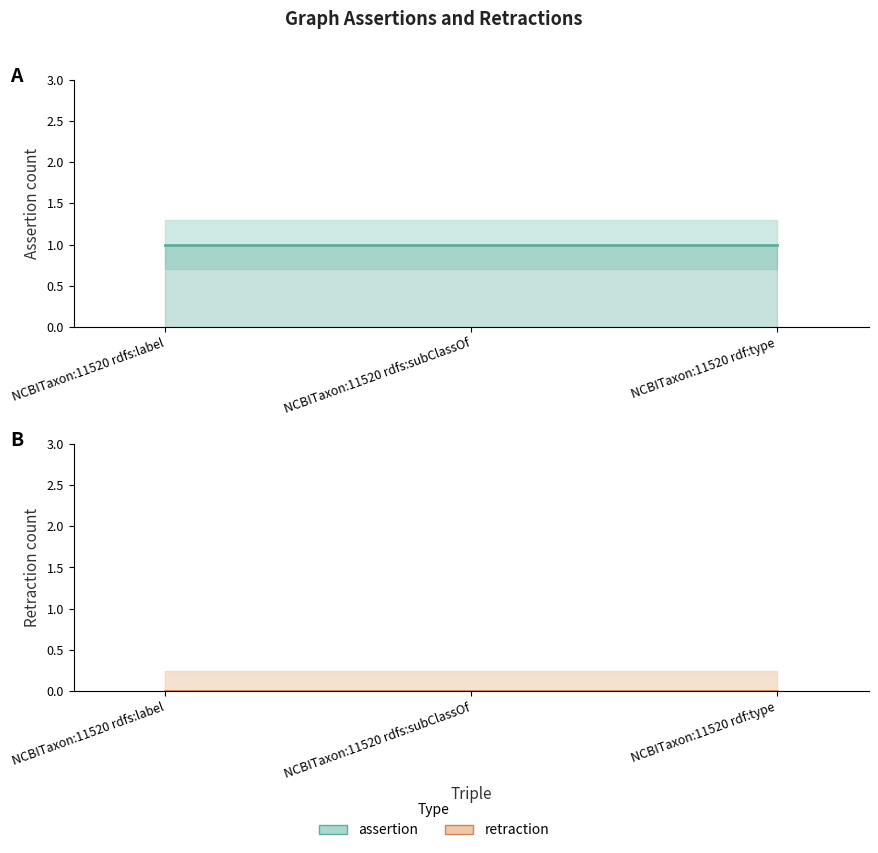

List the series in order of their peak value, lowest first.

retraction, assertion